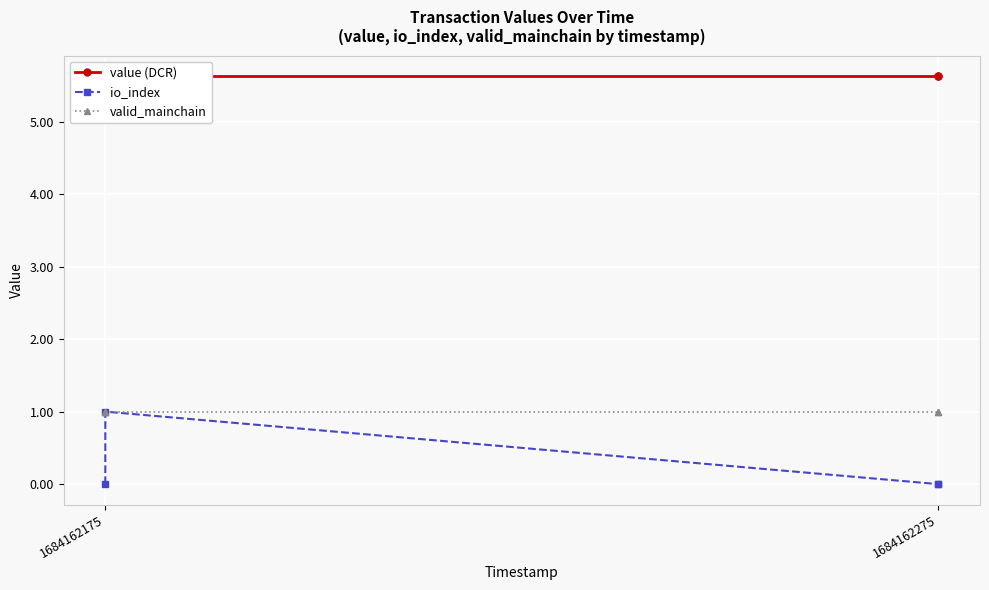

What is the value of the valid_mainchain point at the 1st from the left?

1.0